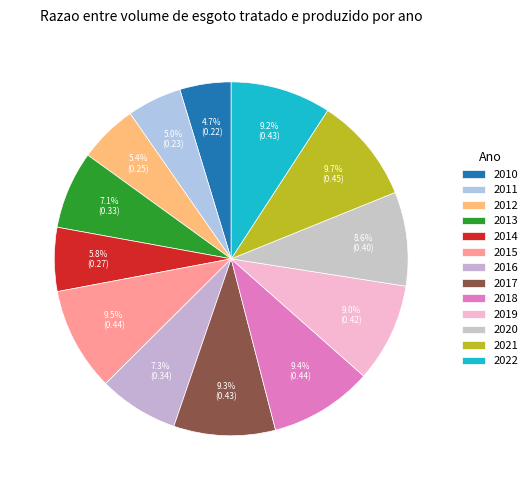

Which category has the biggest portion of the pie?

2021